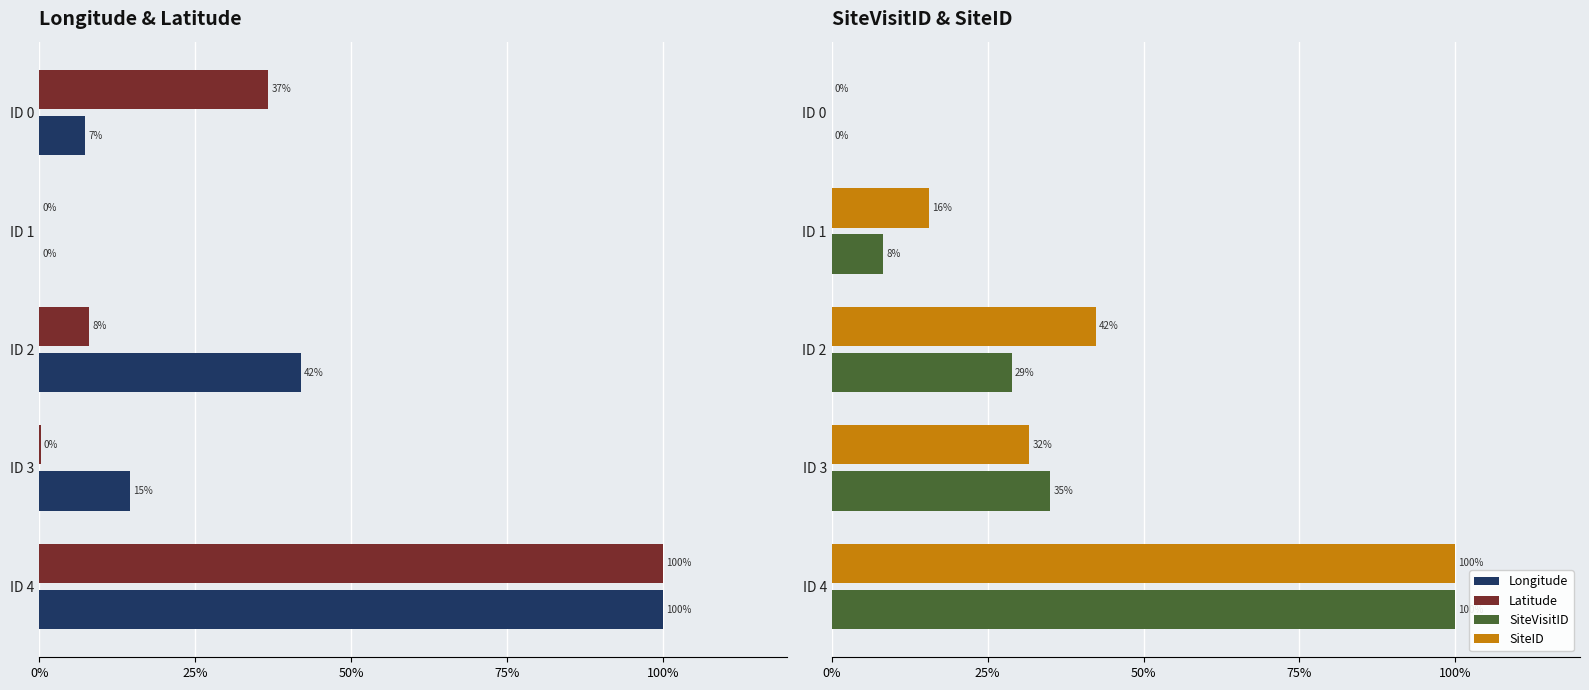

What is the average value of the Latitude series?

29.0